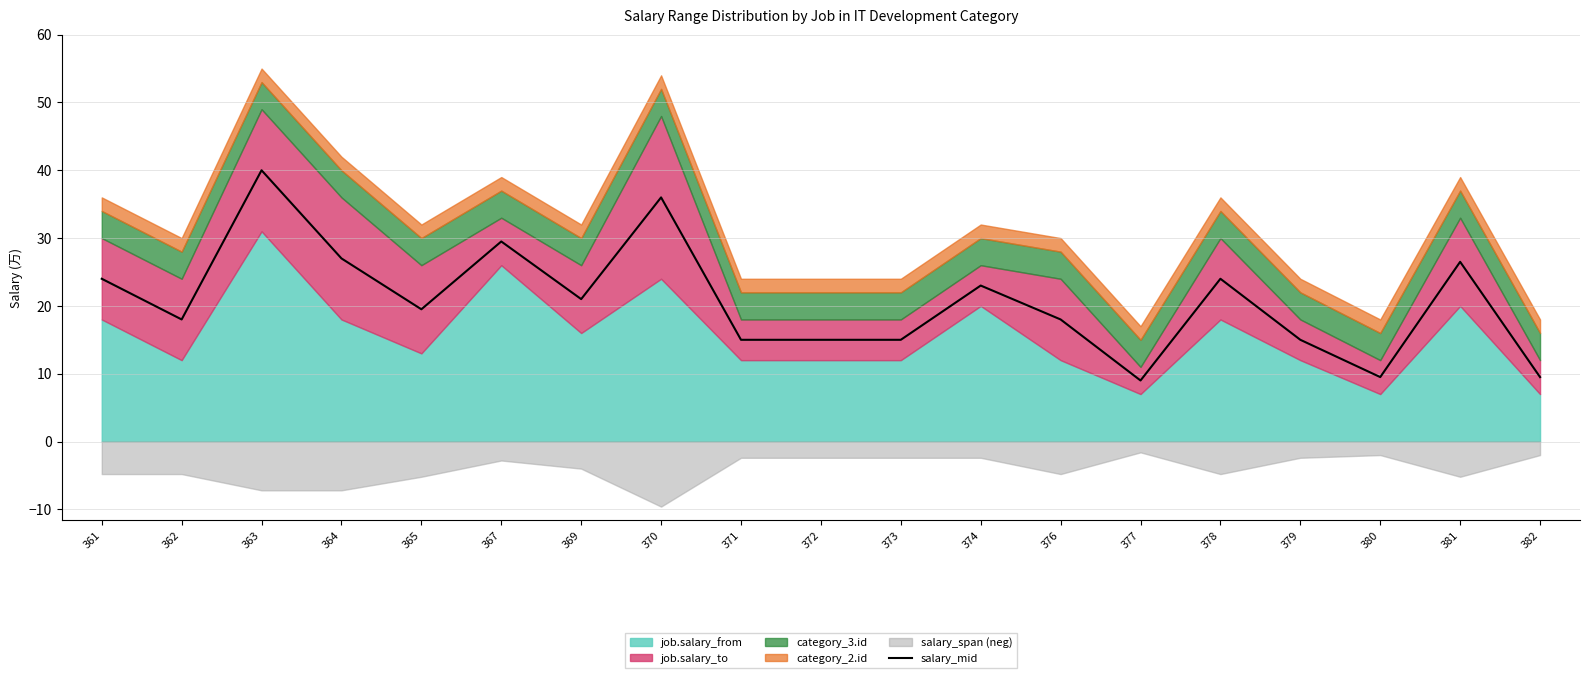

The chart shows a value of 42.8 at 364. True or false?

False